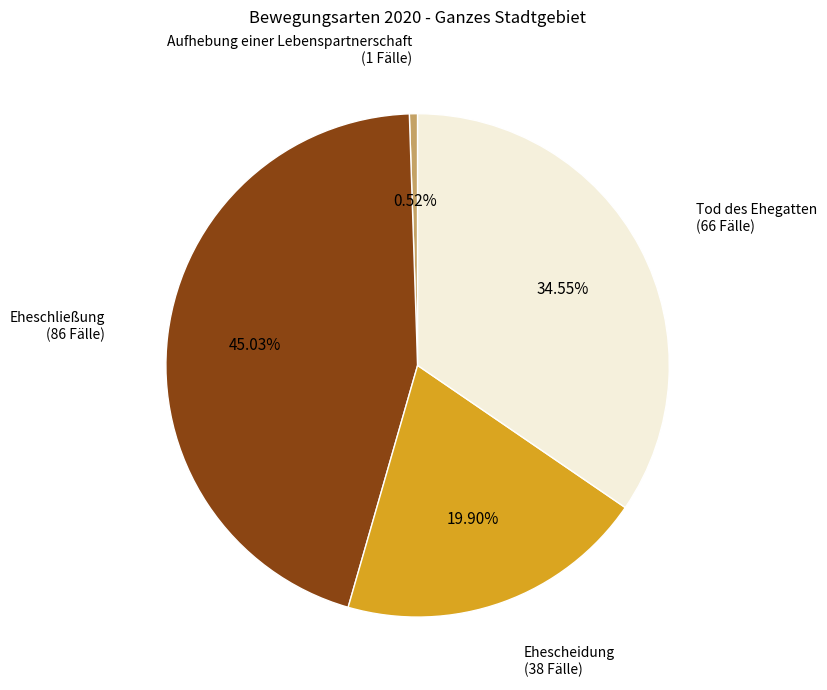

To the nearest percent, what portion does Eheschließung represent?

45%